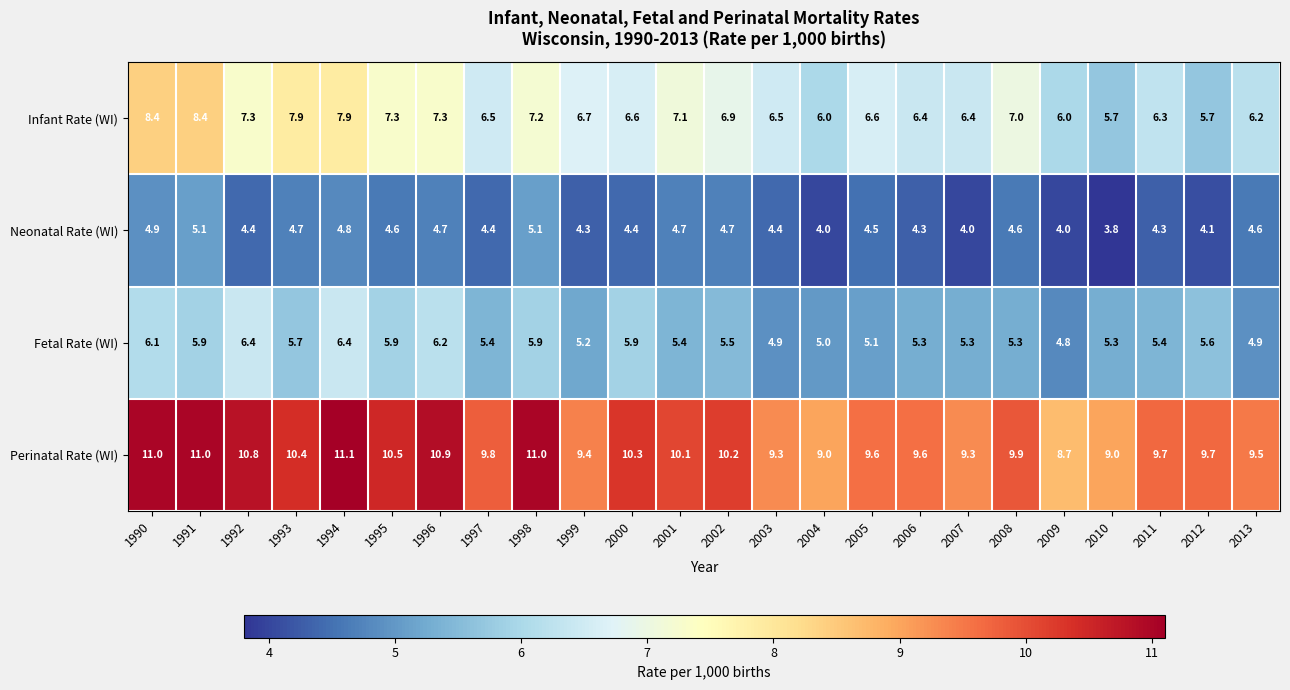

The value of Perinatal Rate (WI) at 2013 is 9.5. True or false?

True